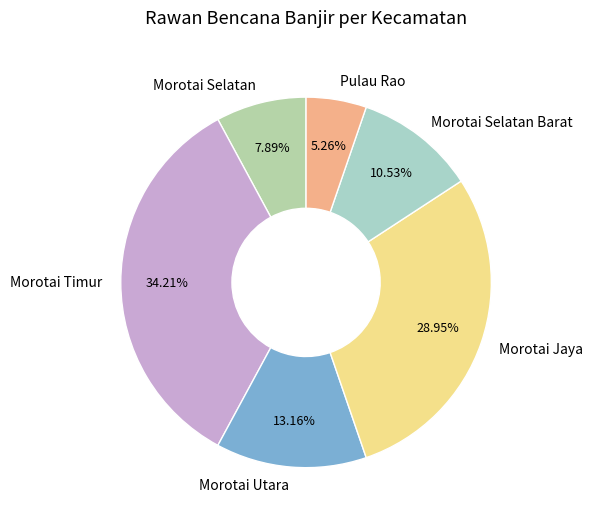

Does Morotai Selatan Barat account for over 50% of the chart?

No